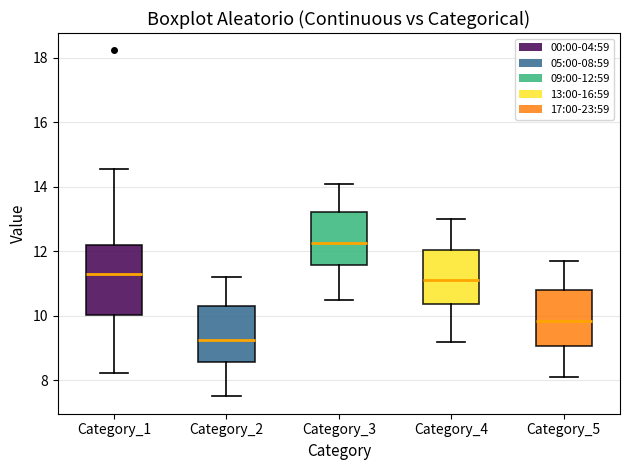

Reading left to right, transcribe this box plot: for each box, give where its median line is, the range the box spans, and where its two whiskers end, as read against the y-axis. The values are not printed on the chart, so give them approximately, as read against the axis.

Category_1: median 11.2, box 10.0 to 12.2, whiskers 8.2 to 14.6
Category_2: median 9.2, box 8.6 to 10.4, whiskers 7.6 to 11.2
Category_3: median 12.2, box 11.6 to 13.2, whiskers 10.6 to 14.2
Category_4: median 11.2, box 10.4 to 12.0, whiskers 9.2 to 13.0
Category_5: median 9.8, box 9.0 to 10.8, whiskers 8.2 to 11.8